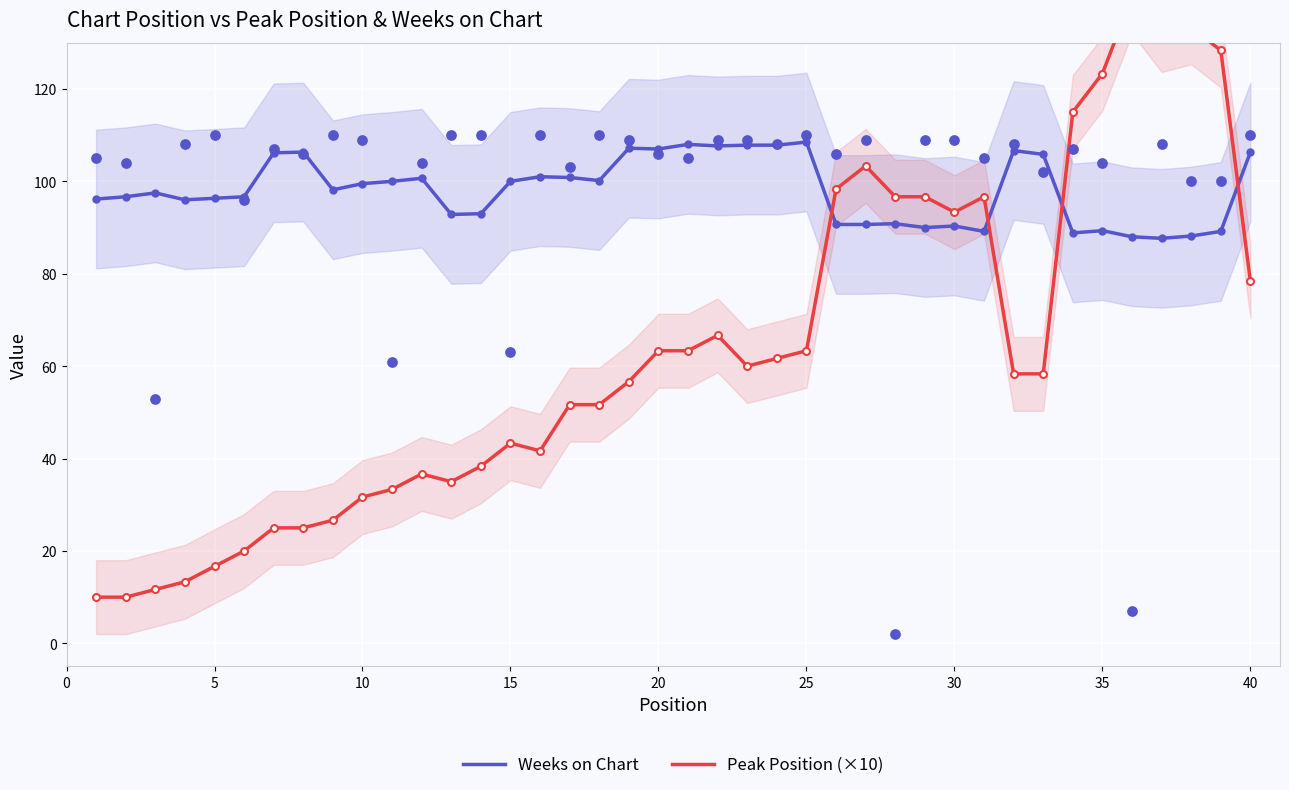

What is the lowest value of the Weeks on Chart series?

87.7